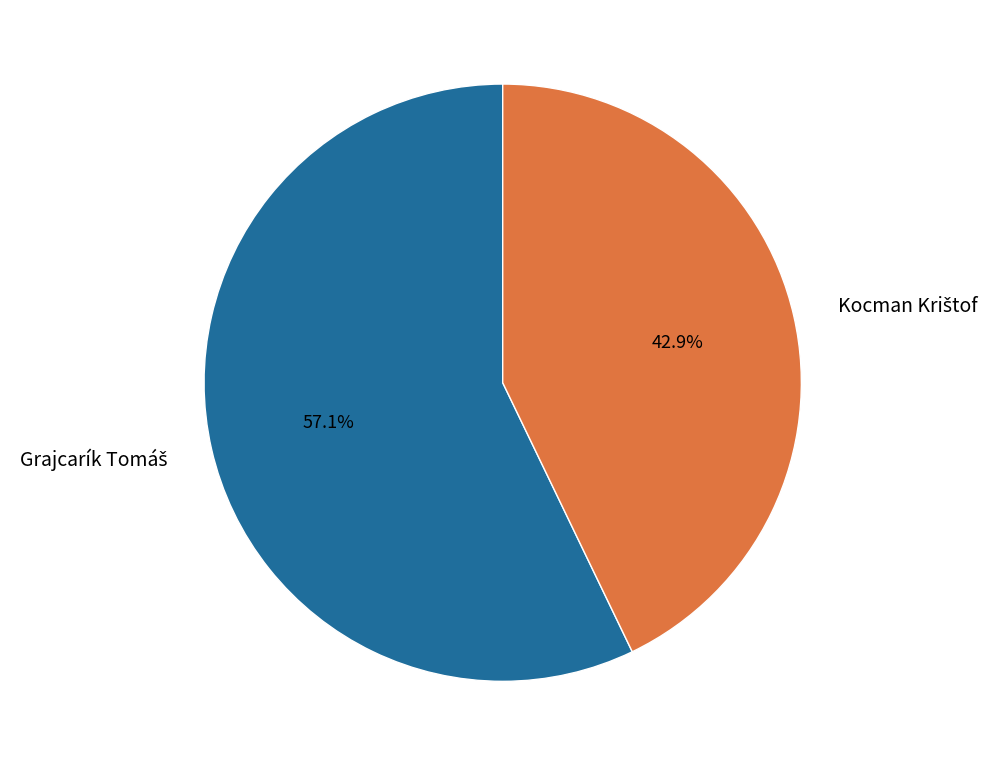

Is there a majority slice in this chart?

Yes